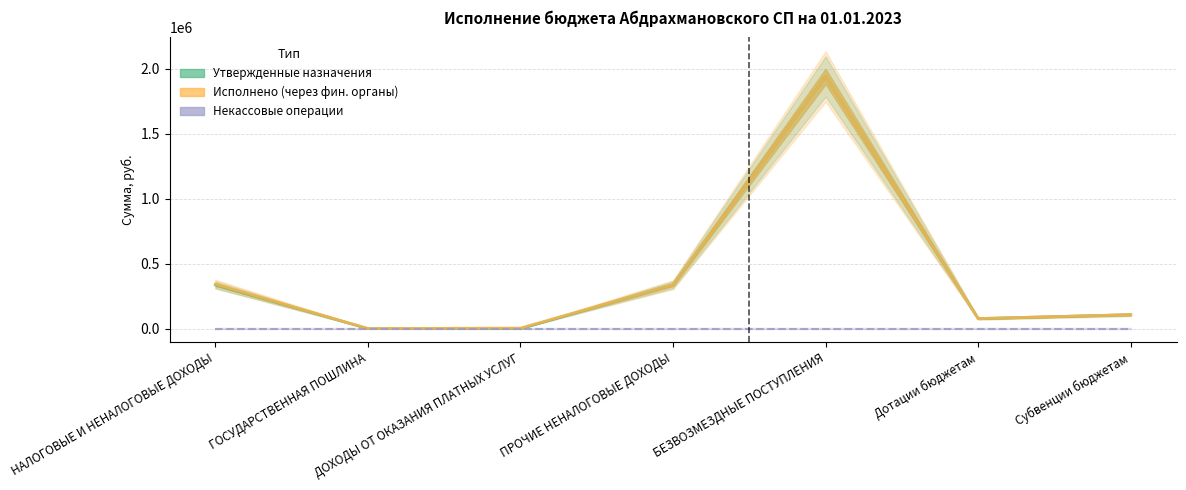

Is the value of Некассовые операции at Дотации бюджетам greater than the value of Исполнено (через фин. органы) at НАЛОГОВЫЕ И НЕНАЛОГОВЫЕ ДОХОДЫ?

No